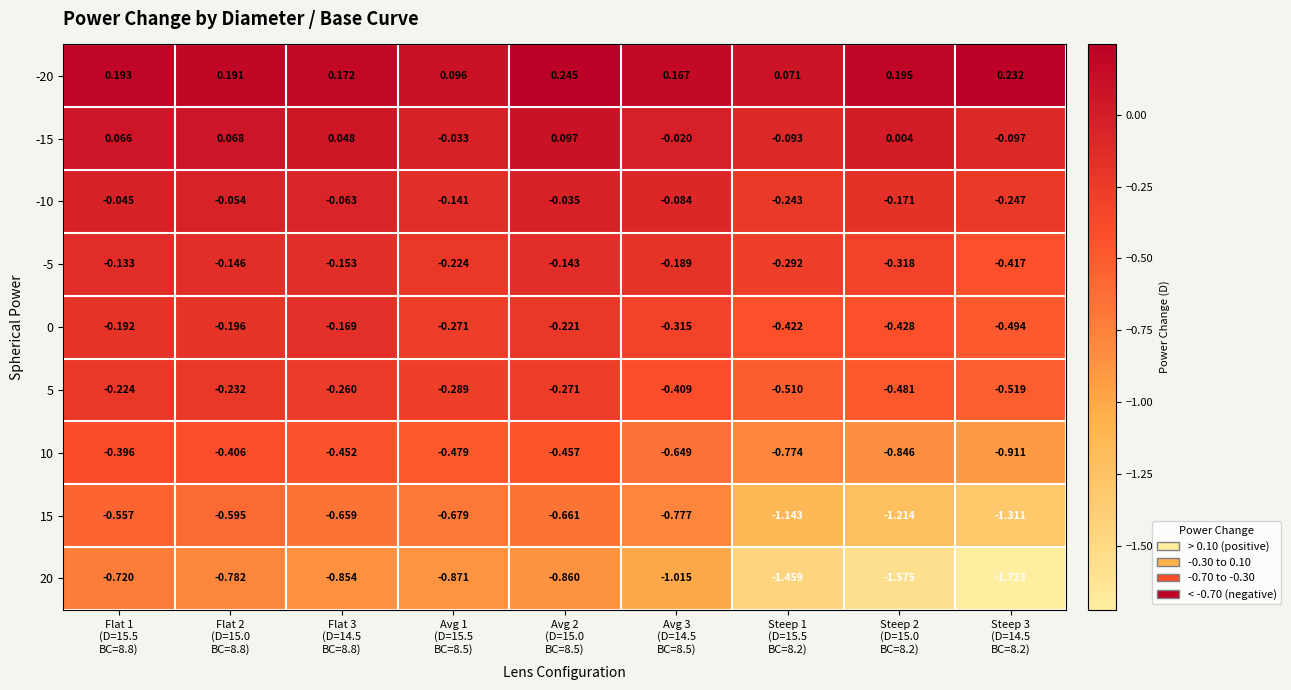

How many data points does each series have?

9